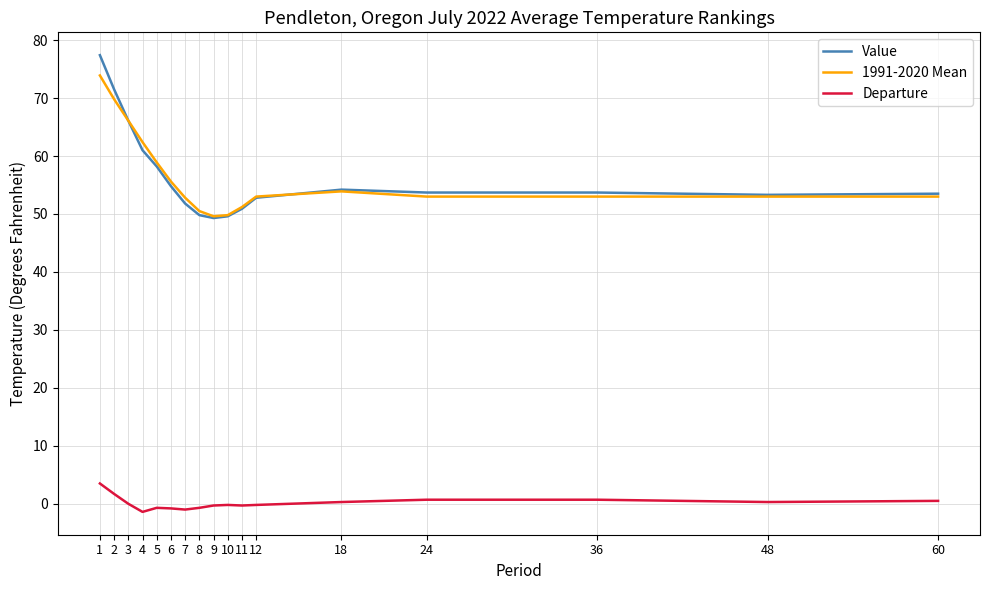

True or false: Departure and 1991-2020 Mean cross at least once.

False